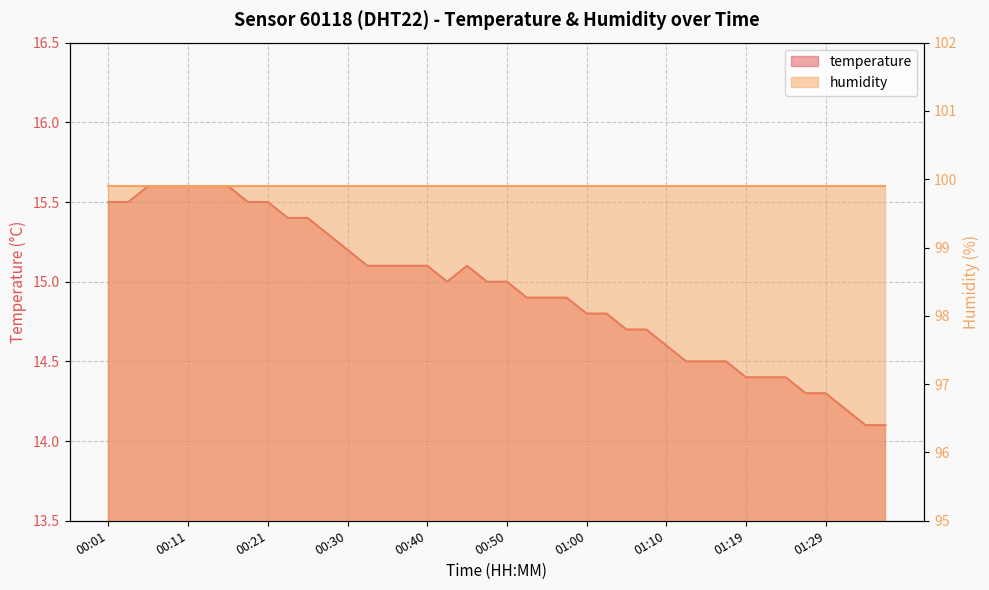

How many interior local valleys (lower than both neighbors) does the data have?

1